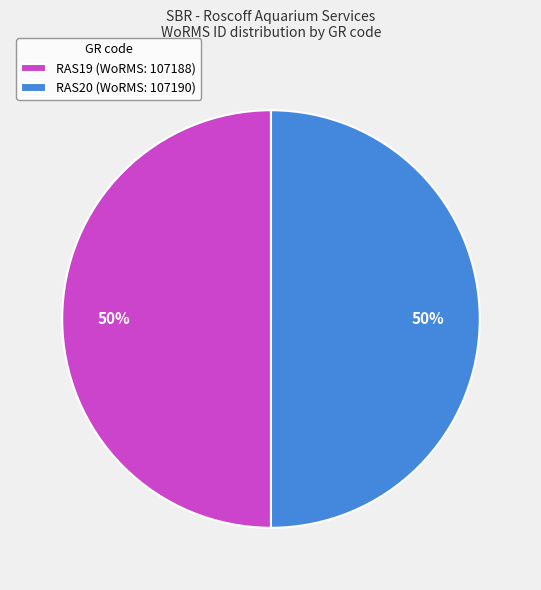

To the nearest percent, what is the combined percentage of RAS19 (WoRMS: 107188) and RAS20 (WoRMS: 107190)?

100%